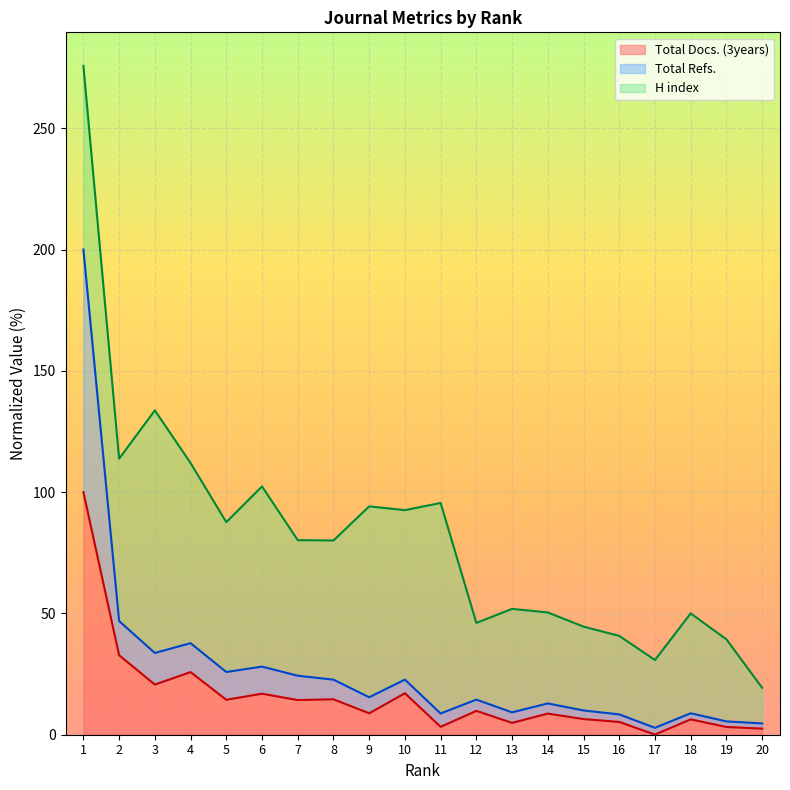

What is the maximum value for Total Docs. (3years)?

100.0